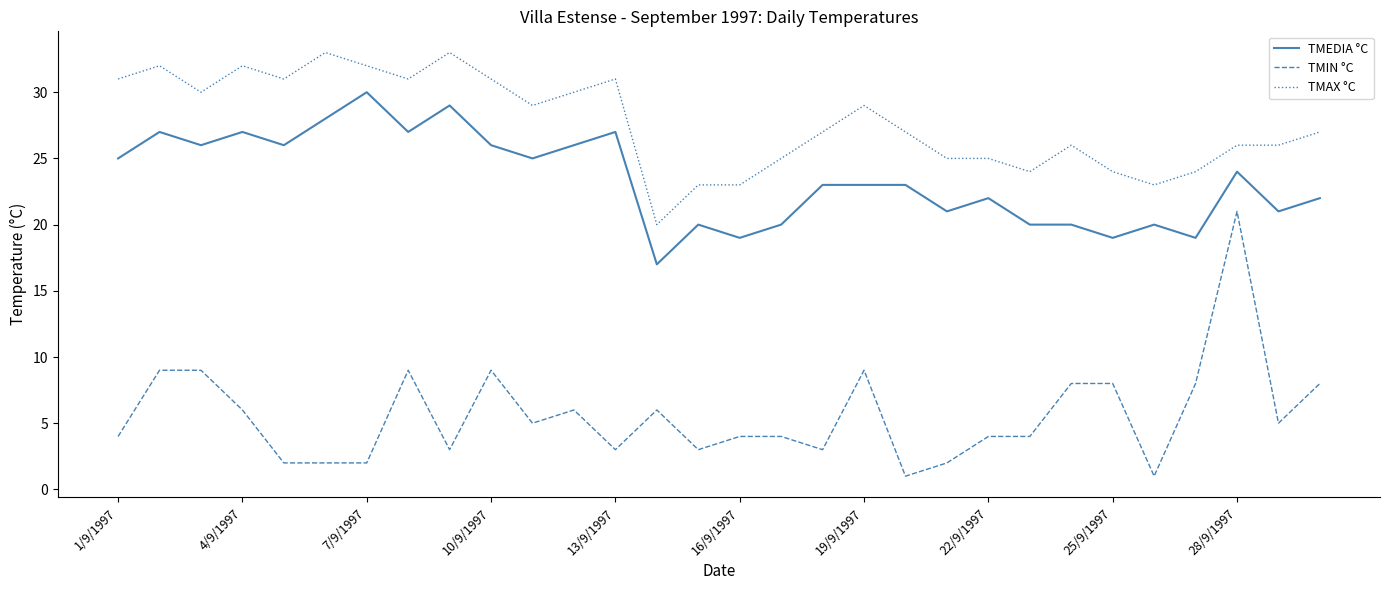

List the series in order of their overall mean, highest first.

TMAX °C, TMEDIA °C, TMIN °C